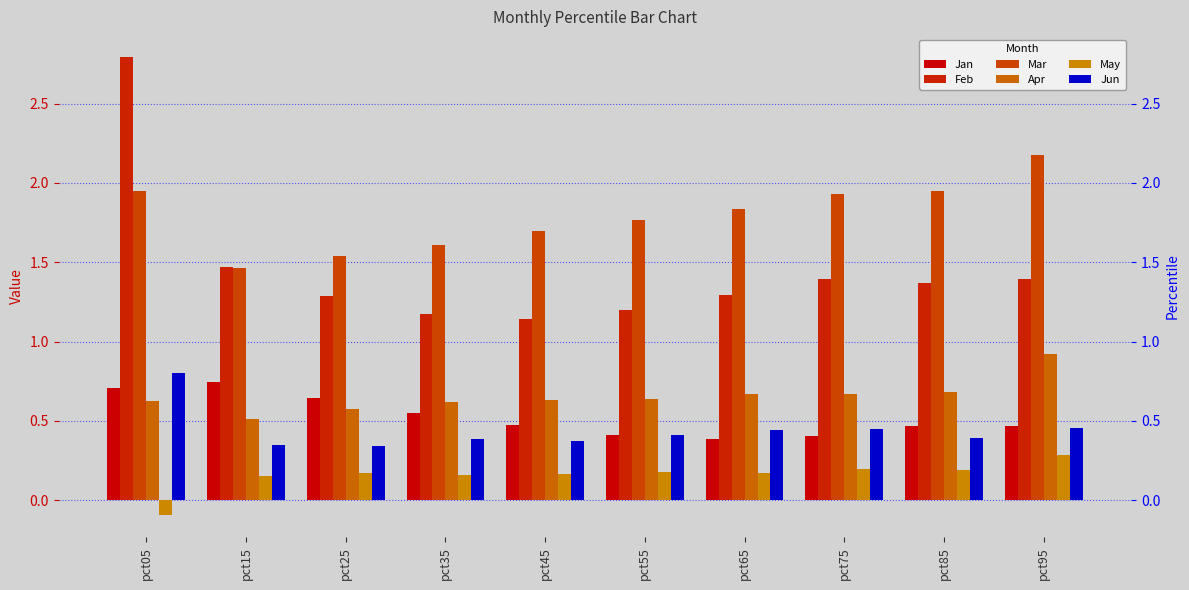

What is the value of the Jun bar at the 5th from the left?

0.4